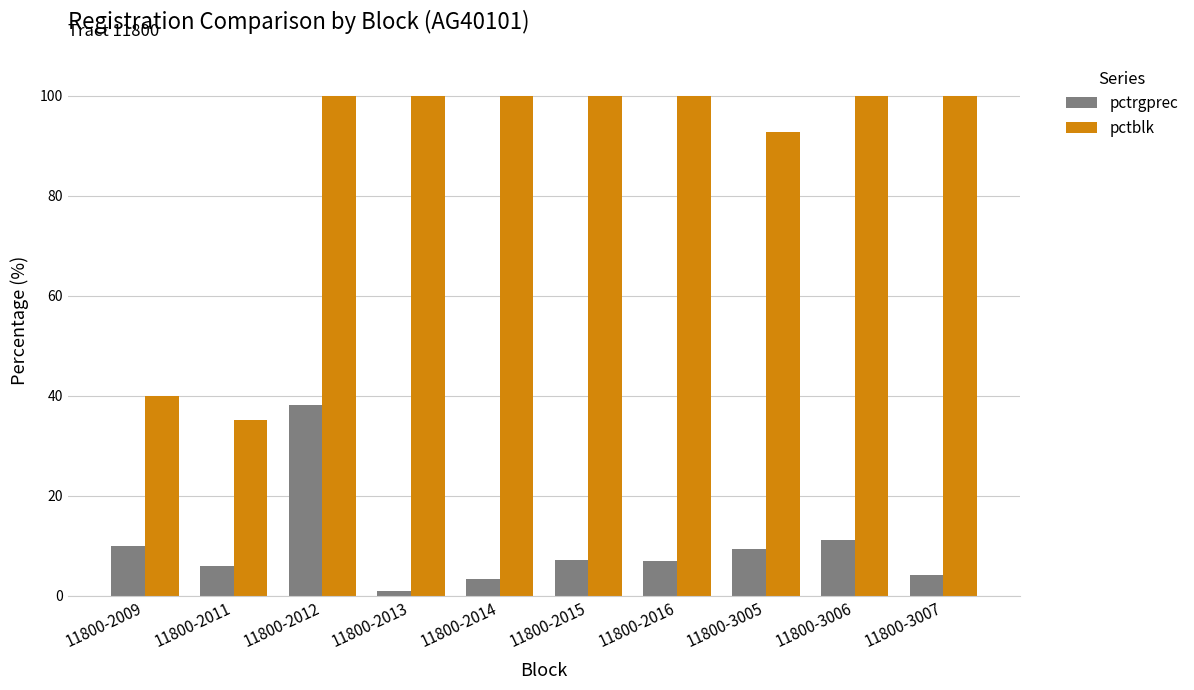

Which series changed the most between 11800-2012 and 11800-3006?

pctrgprec